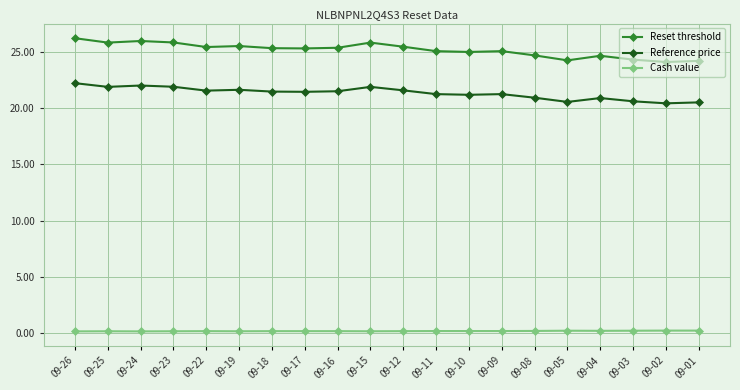

What is the sum of all Reference price values?

426.8